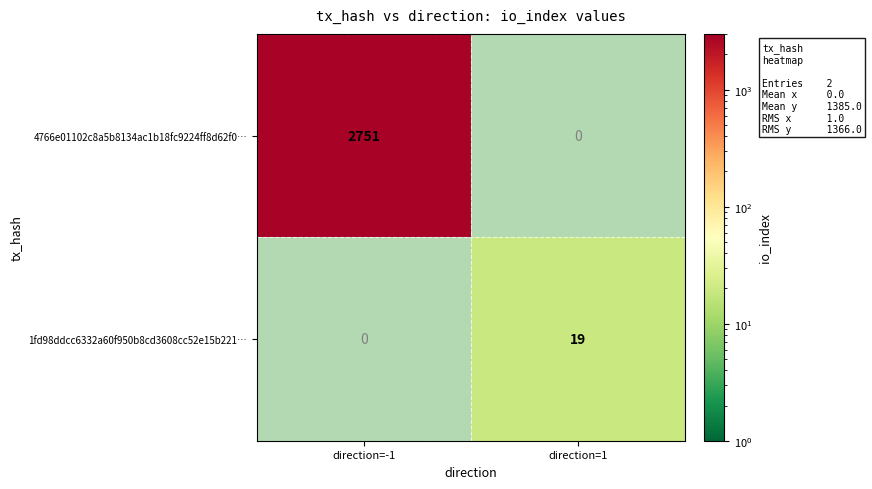

Which label corresponds to the largest value in the chart?

direction=-1